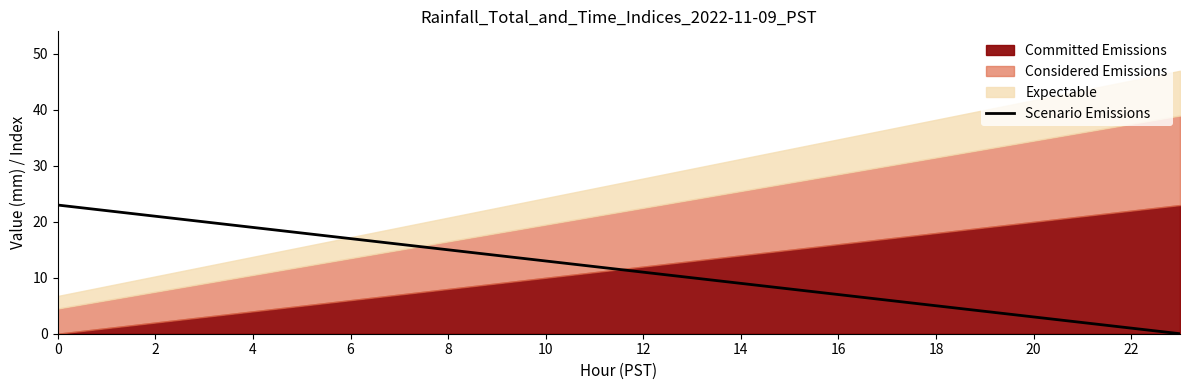

Is it true that the value at 16 is 7?

True